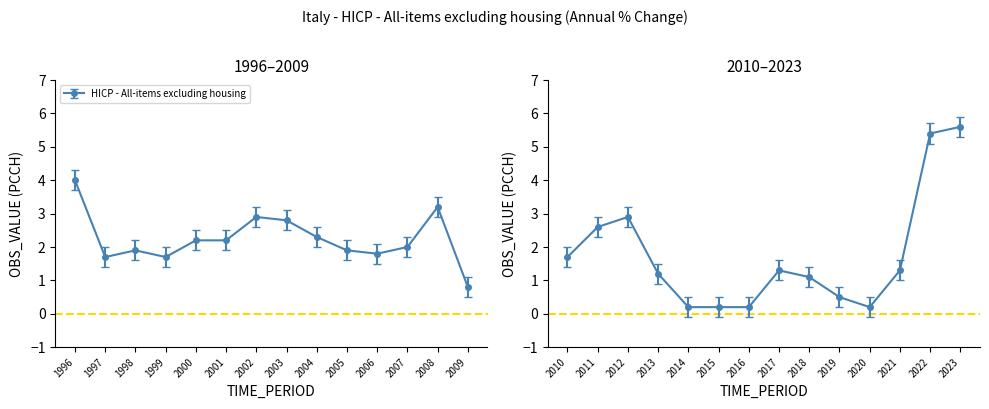

List the labels in order of value, smallest first.

2014, 2015, 2016, 2020, 2019, 2009, 2018, 2013, 2017, 2021, 1997, 1999, 2010, 2006, 1998, 2005, 2007, 2000, 2001, 2004, 2011, 2003, 2002, 2012, 2008, 1996, 2022, 2023